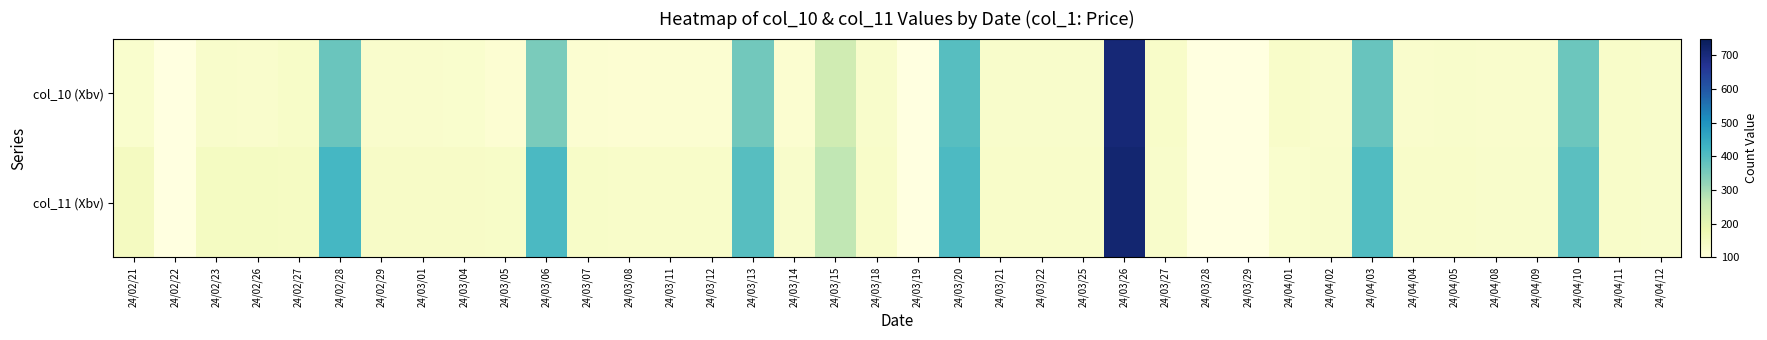

The value of col_11 (Xbv) at 24/03/13 is 202.6. True or false?

False